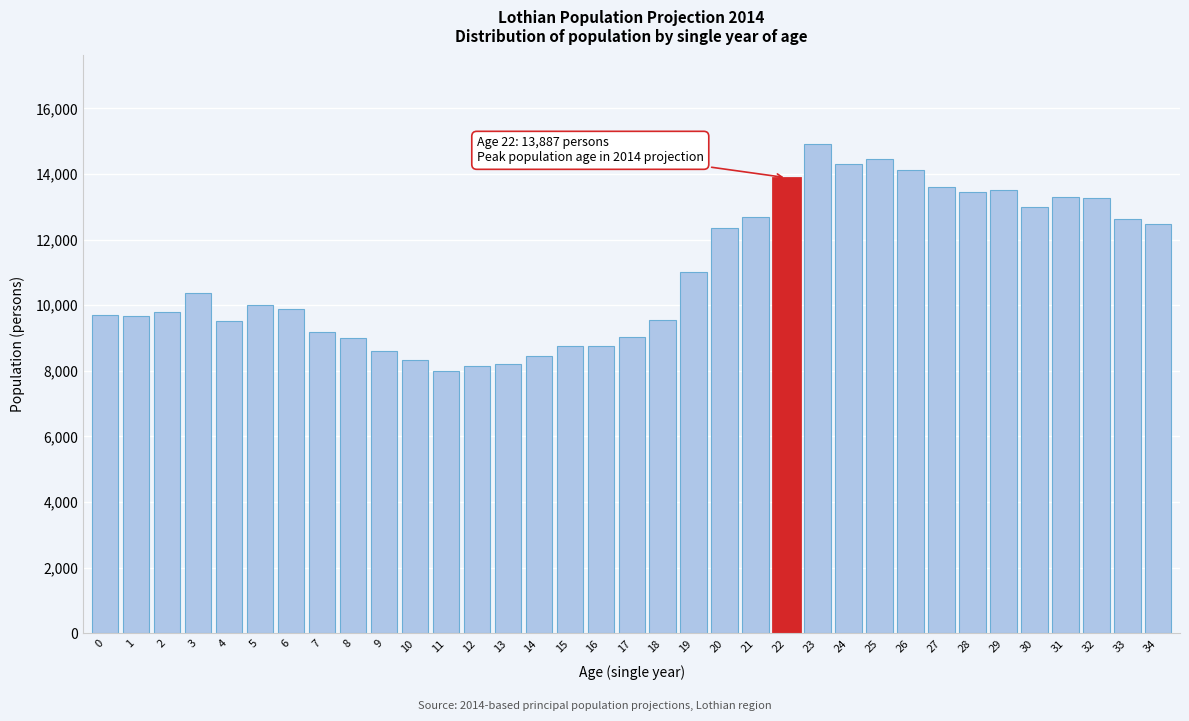

Is it true that the value at 33 is 12617?

True